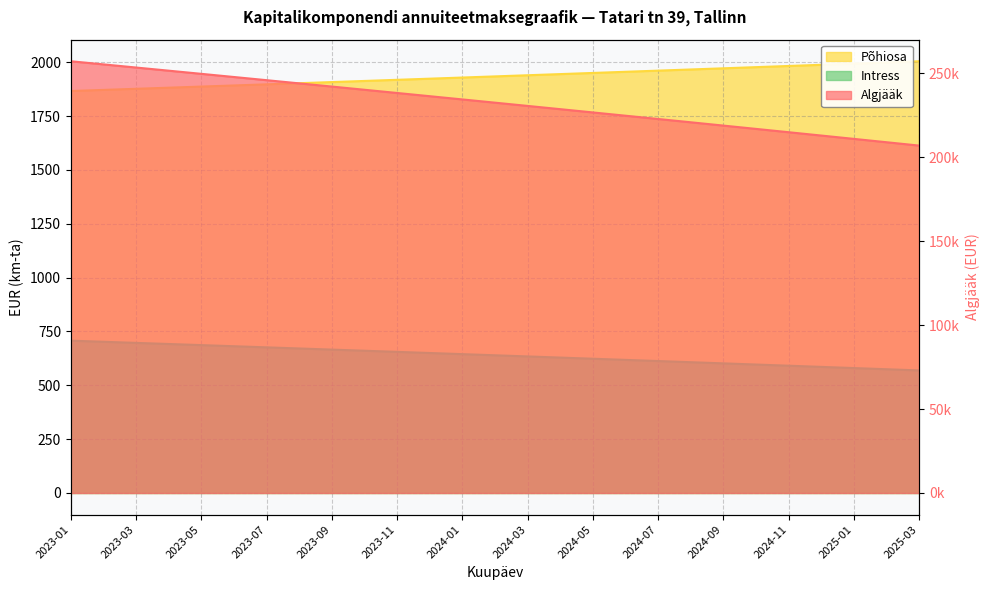

Which series has the largest total across all categories?

Intress